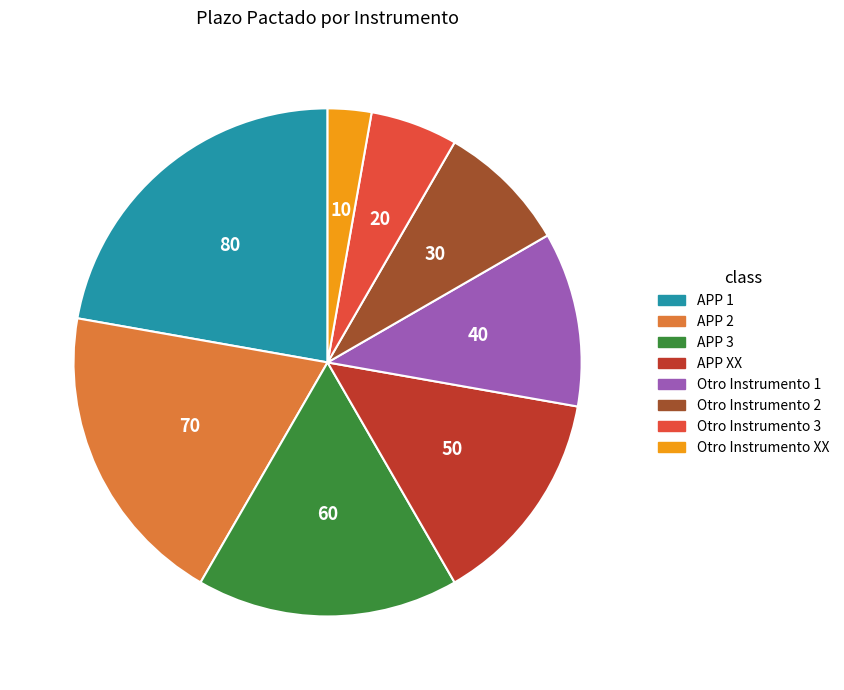

True or false: APP XX accounts for 21% of the total.

False